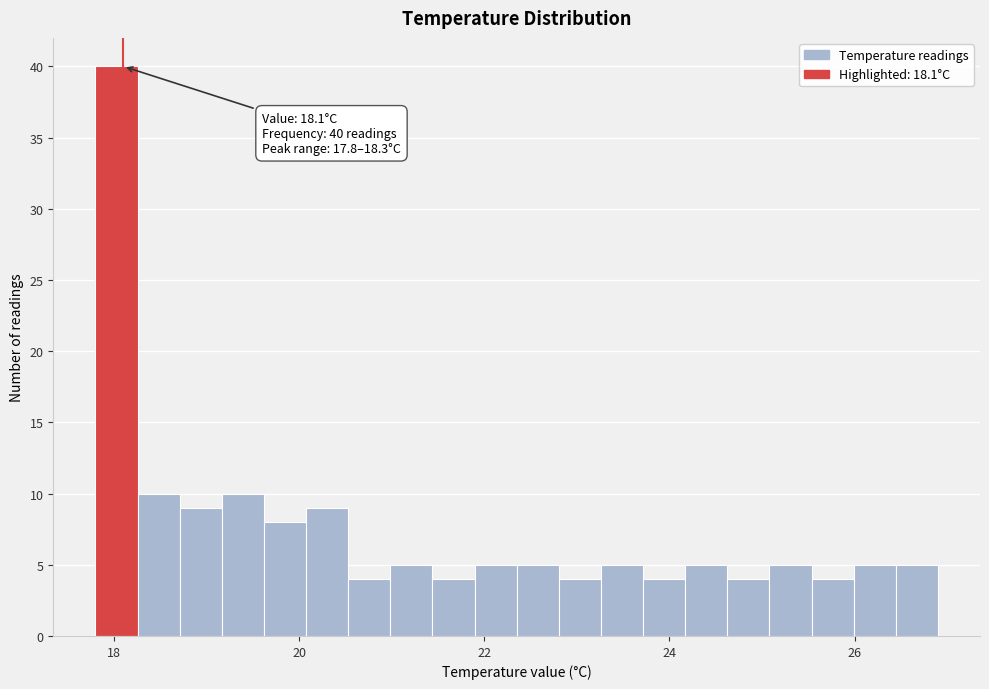

Read against the x-axis, roughly where is the centre of the tallest bar?

18.0